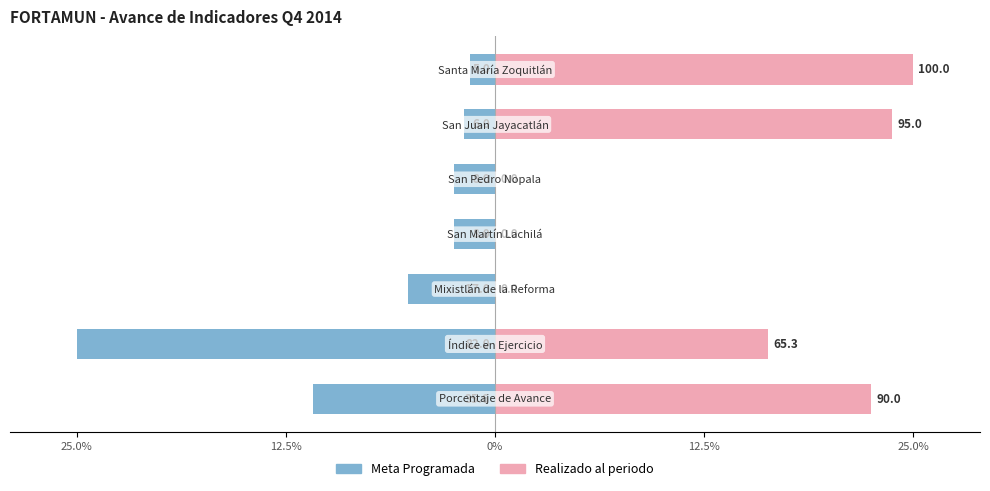

Between 25.0% and 12.5%, which is larger?

12.5%